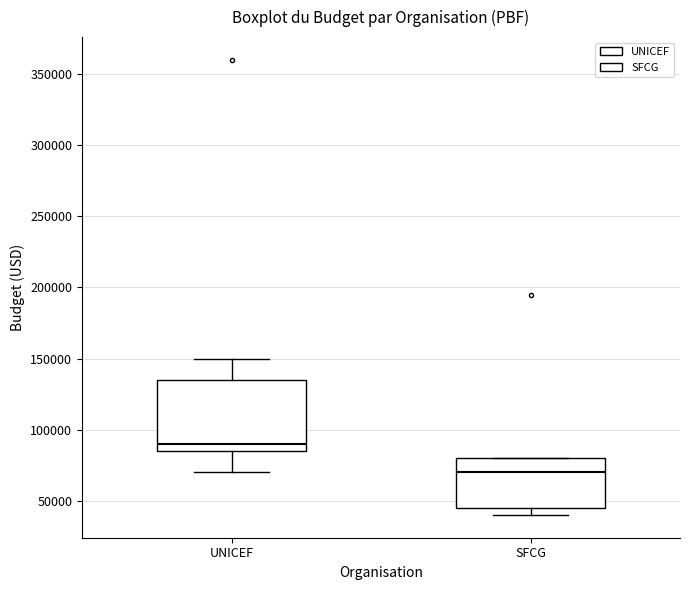

Reading left to right, read every box against the y-axis: the position of its median line, the range the box covers, and the ends of its whiskers. The values are not printed on the chart, so give them approximately, as read against the axis.

UNICEF: median 90000, box 85000 to 135000, whiskers 70000 to 150000
SFCG: median 70000, box 45000 to 80000, whiskers 40000 to 80000